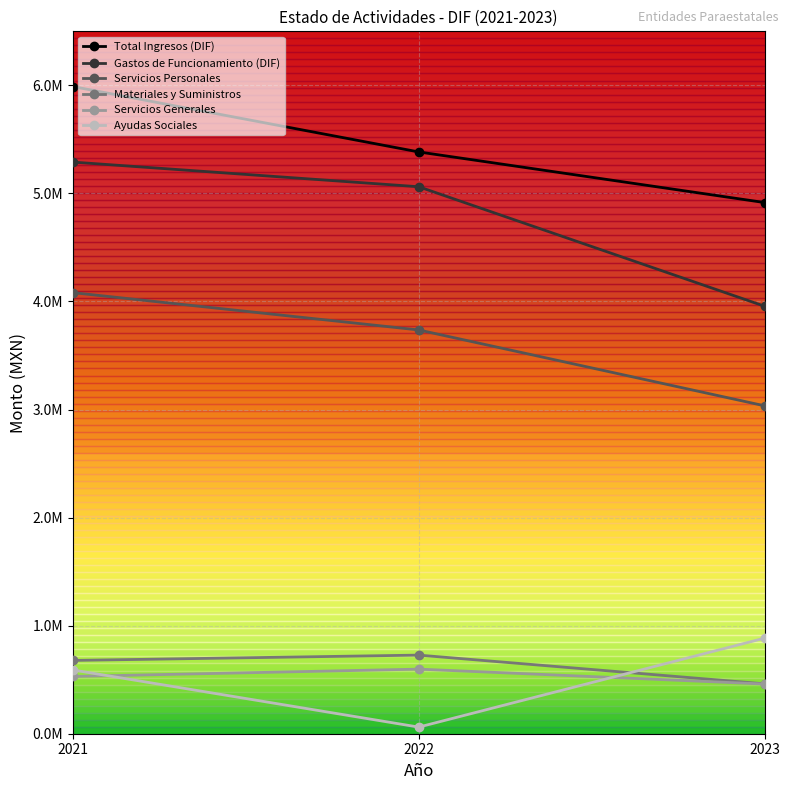

Reading left to right, list all the values displayed in this chart.

Total Ingresos (DIF): 5988931.0	5383886.0	4915570.0
Gastos de Funcionamiento (DIF): 5289965.3	5061746.7	3956157.8
Servicios Personales: 4081749.0	3736473.1	3034592.5
Materiales y Suministros: 678266.0	727510.3	461640.7
Servicios Generales: 529950.4	597763.3	459924.7
Ayudas Sociales: 590152.3	61340.7	884328.9